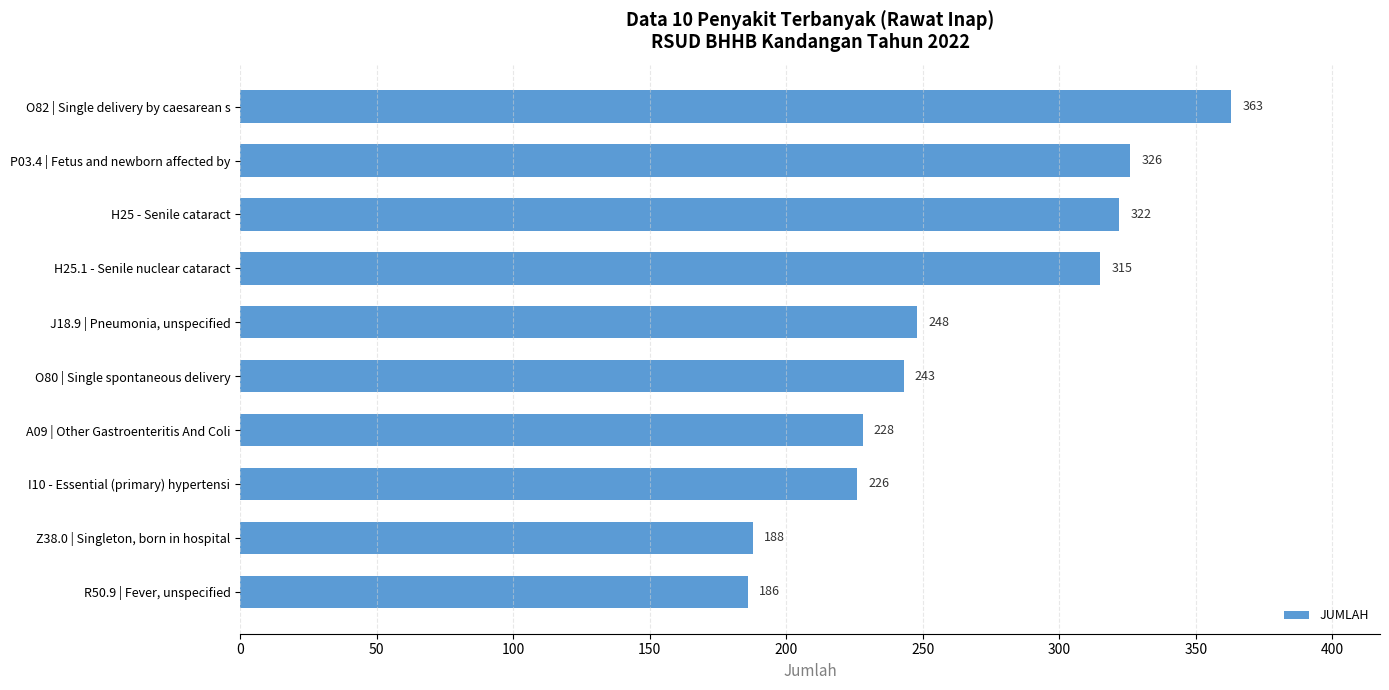

How many series are shown in this chart?

1